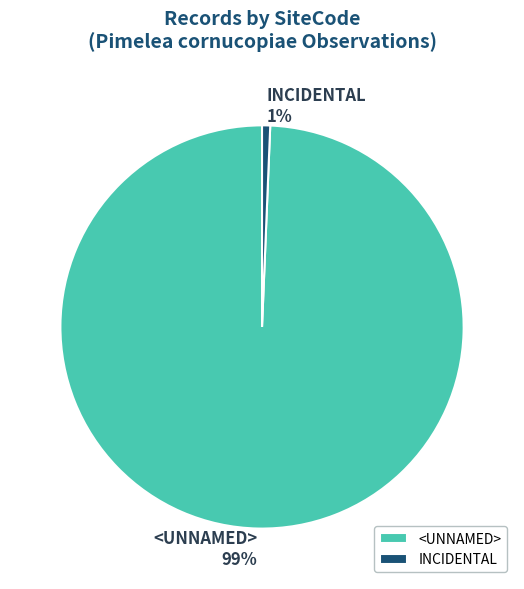

Combined, do INCIDENTAL and <UNNAMED> account for over 50%?

Yes